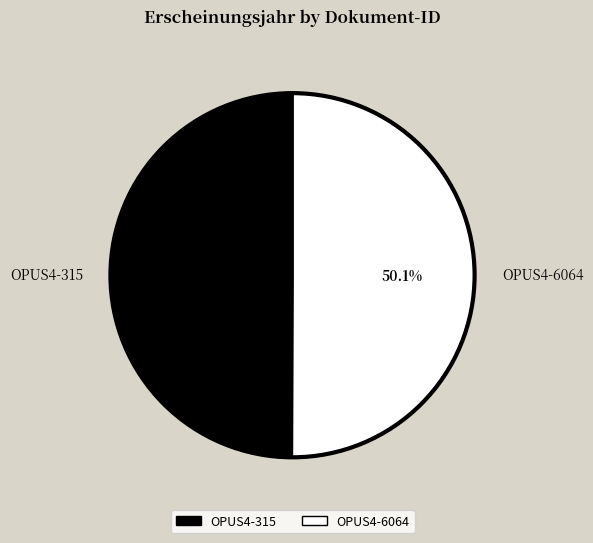

Combined, do OPUS4-6064 and OPUS4-315 account for over 50%?

Yes